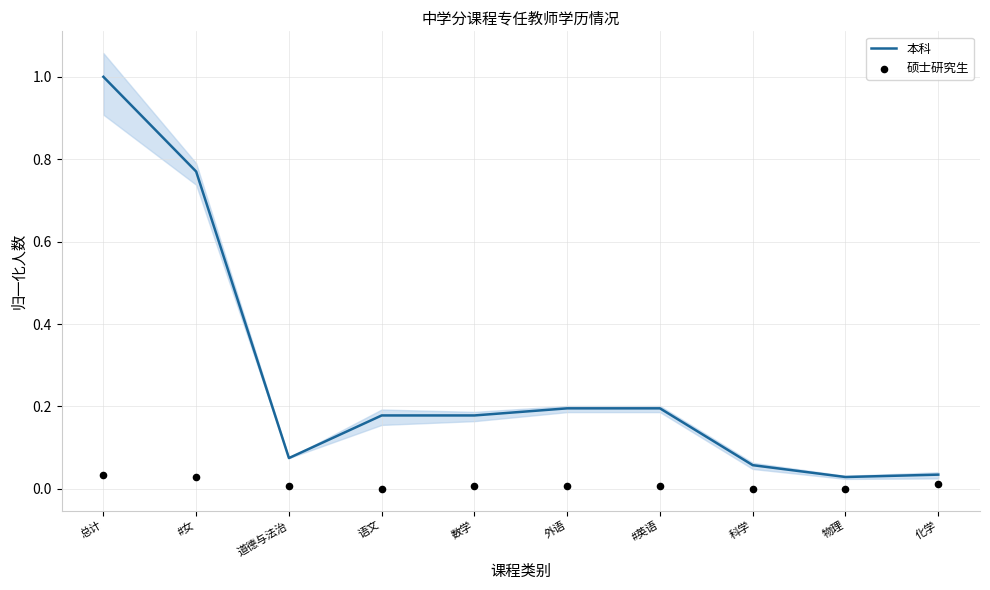

Which series contains the highest Y value?

本科